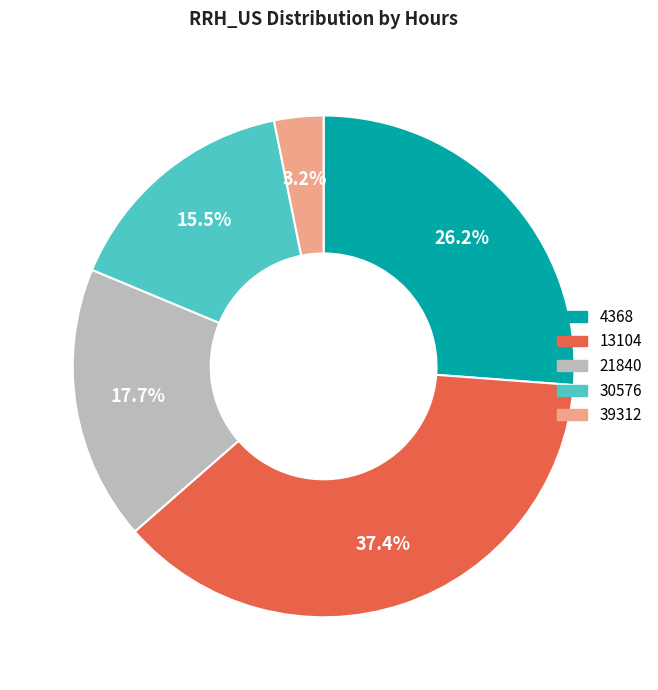

To the nearest percent, what is the average slice percentage?

20%